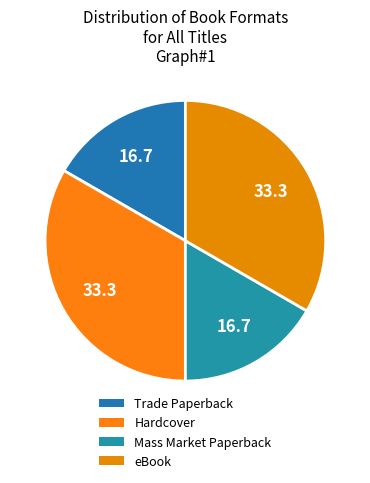

What percentage is the Hardcover slice, to the nearest percent?

33%